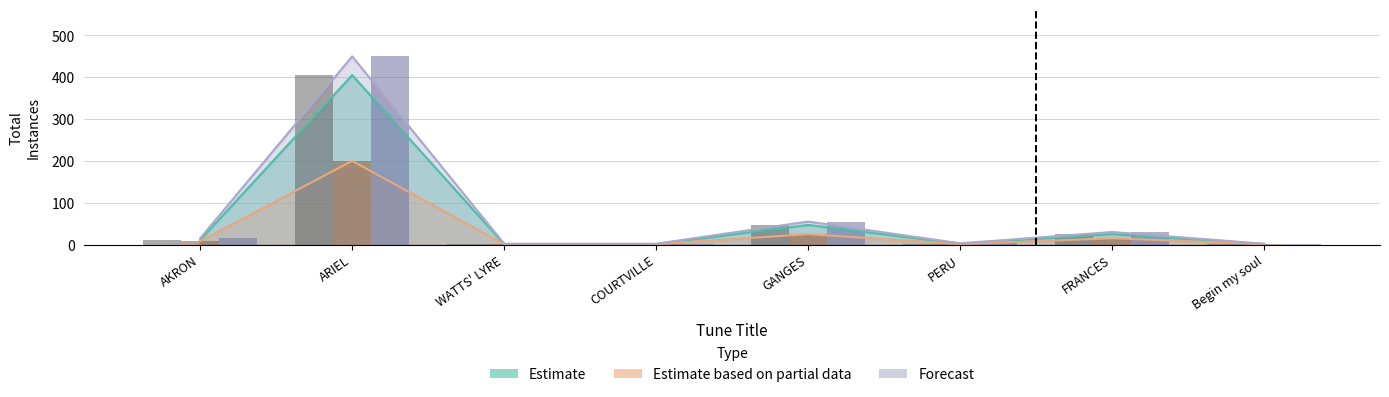

Which series changed the most between GANGES and FRANCES?

Forecast